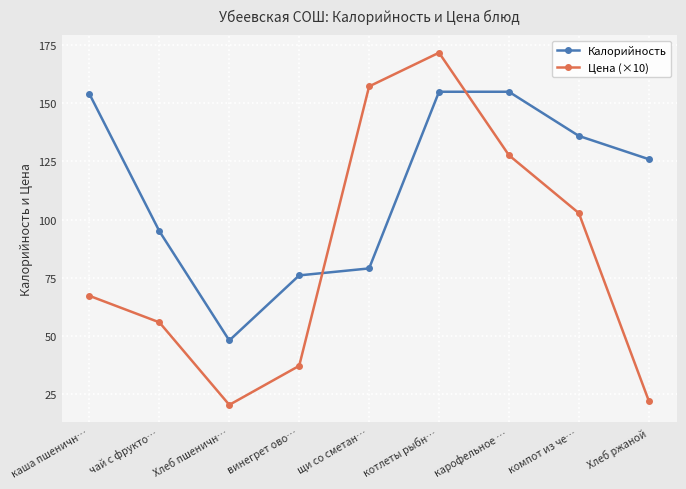

What is the lowest value of the Цена (×10) series?

20.3